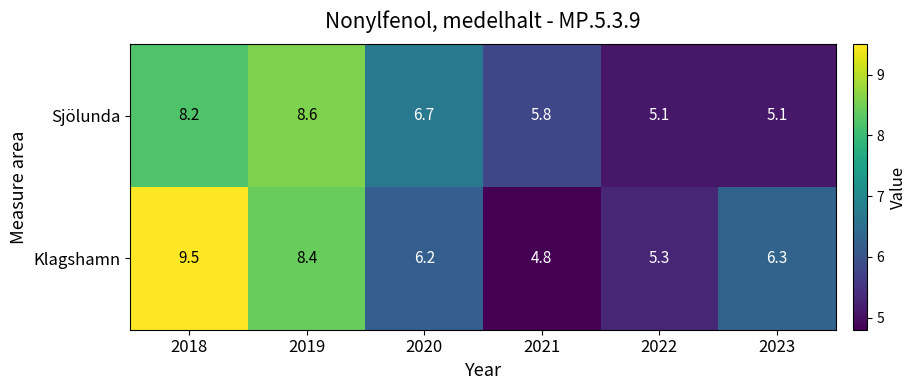

What is the difference between the Sjölunda values at 2019 and 2020?

1.9